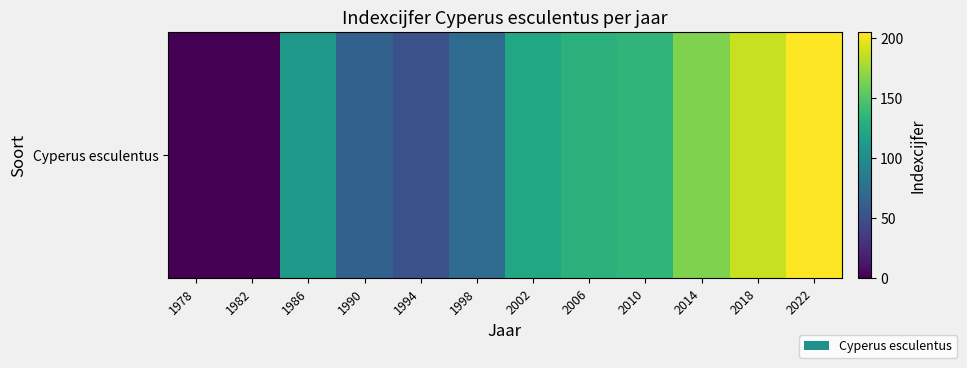

Reading left to right, transcribe all the data shown in this chart.

1978=0	1982=0	1986=110	1990=64	1994=51	1998=72	2002=122	2006=132	2010=134	2014=165	2018=188	2022=205